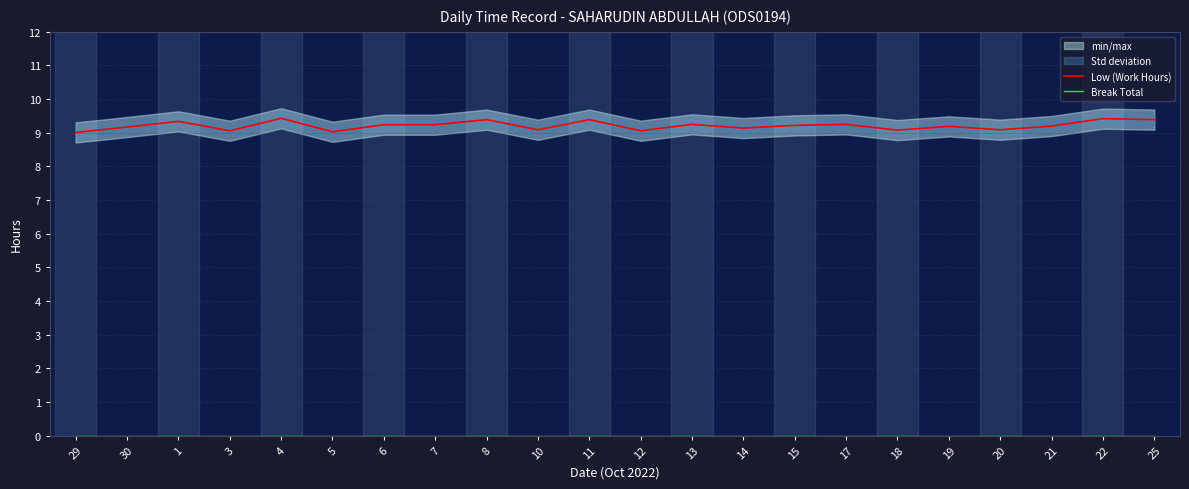

Reading right to left, list all the values displayed in this chart.

Low (Work Hours): 9.4	9.4	9.2	9.1	9.2	9.1	9.2	9.2	9.1	9.2	9.1	9.4	9.1	9.4	9.2	9.2	9.0	9.4	9.1	9.3	9.2	9.0
Break Total: 0.0	0.0	0.0	0.0	0.0	0.0	0.0	0.0	0.0	0.0	0.0	0.0	0.0	0.0	0.0	0.0	0.0	0.0	0.0	0.0	0.0	0.0